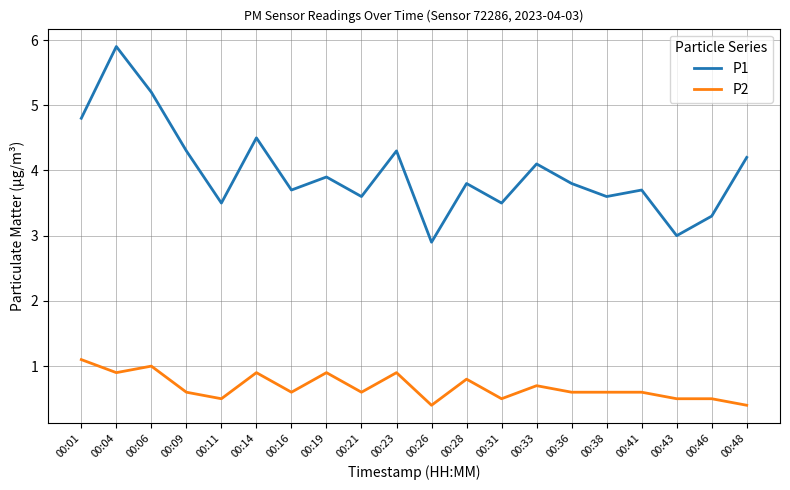

Which series has the widest spread of values?

P1